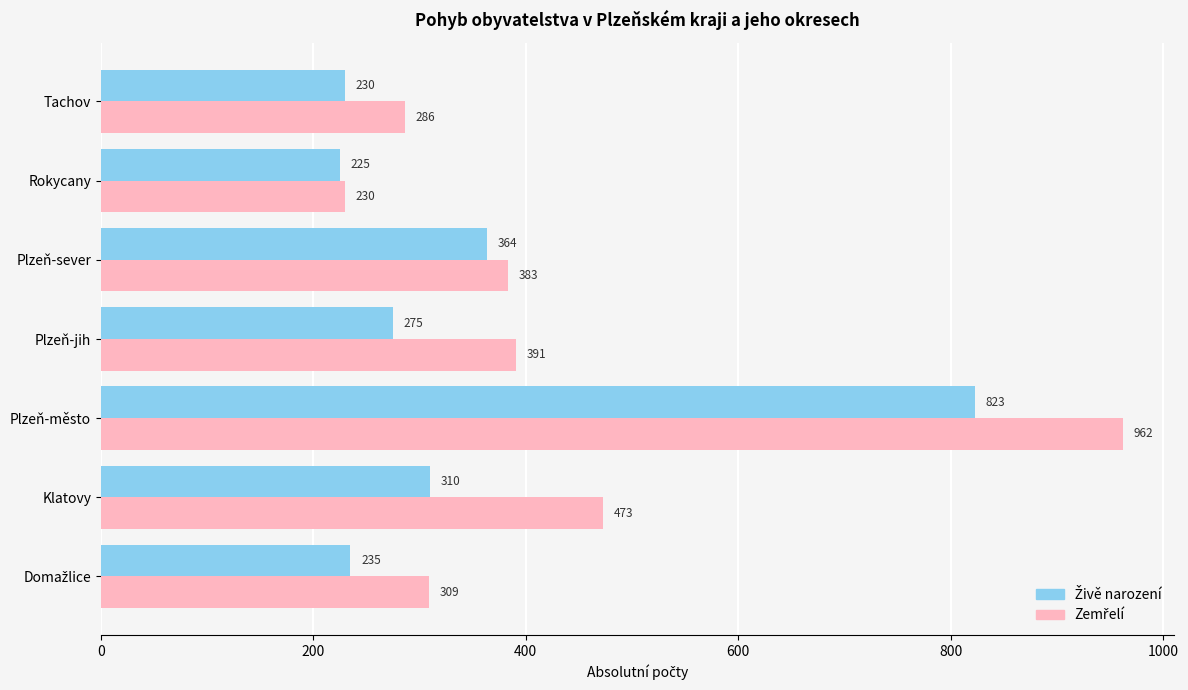

What is the smallest value displayed?

225